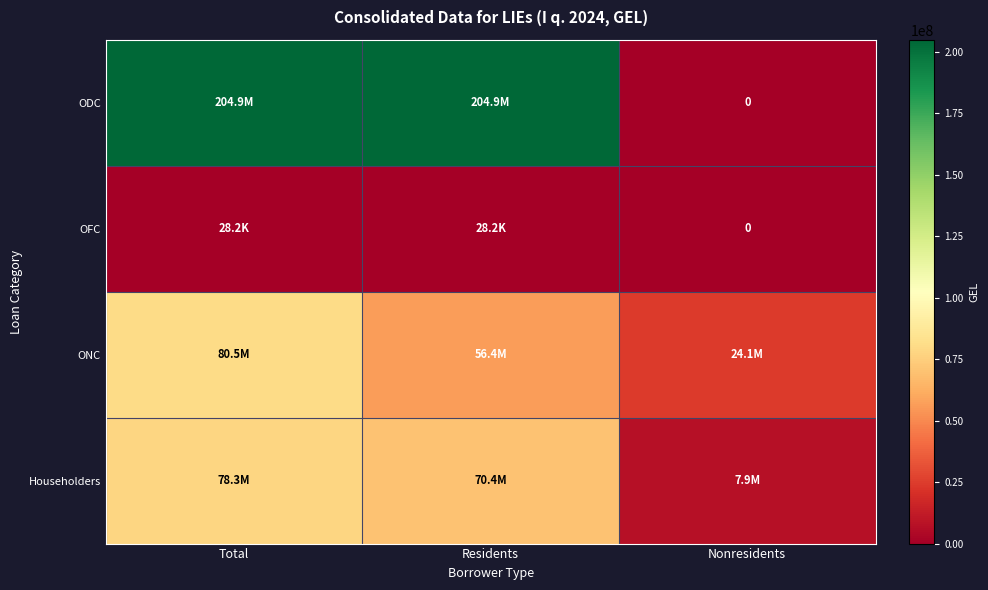

What is the highest value of the Householders series?

78270340.8